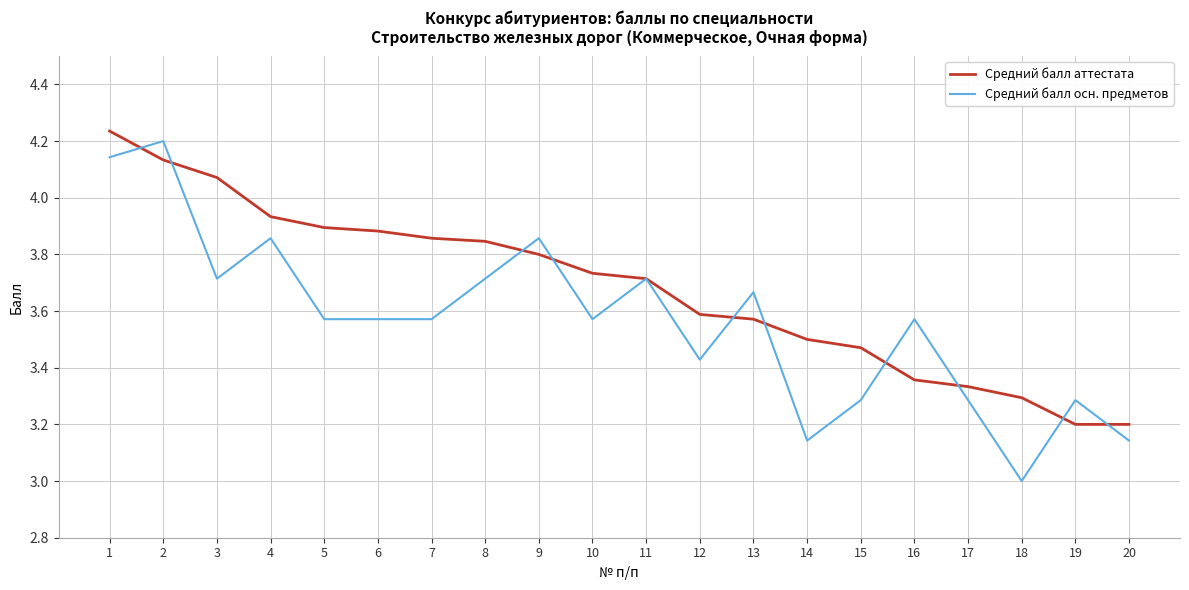

True or false: Средний балл аттестата and Средний балл осн. предметов intersect in this chart.

True